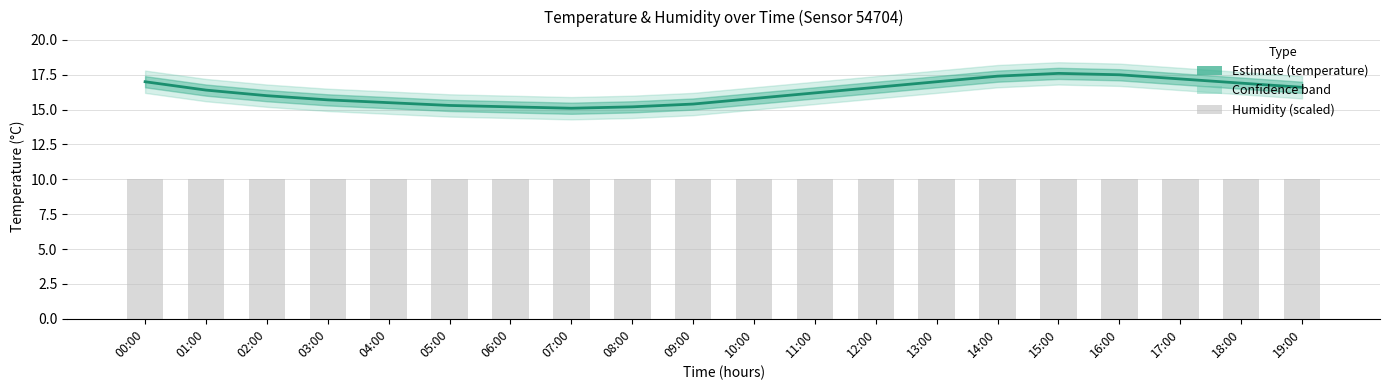

True or false: temperature has a value of 22.6 at 01:00.

False